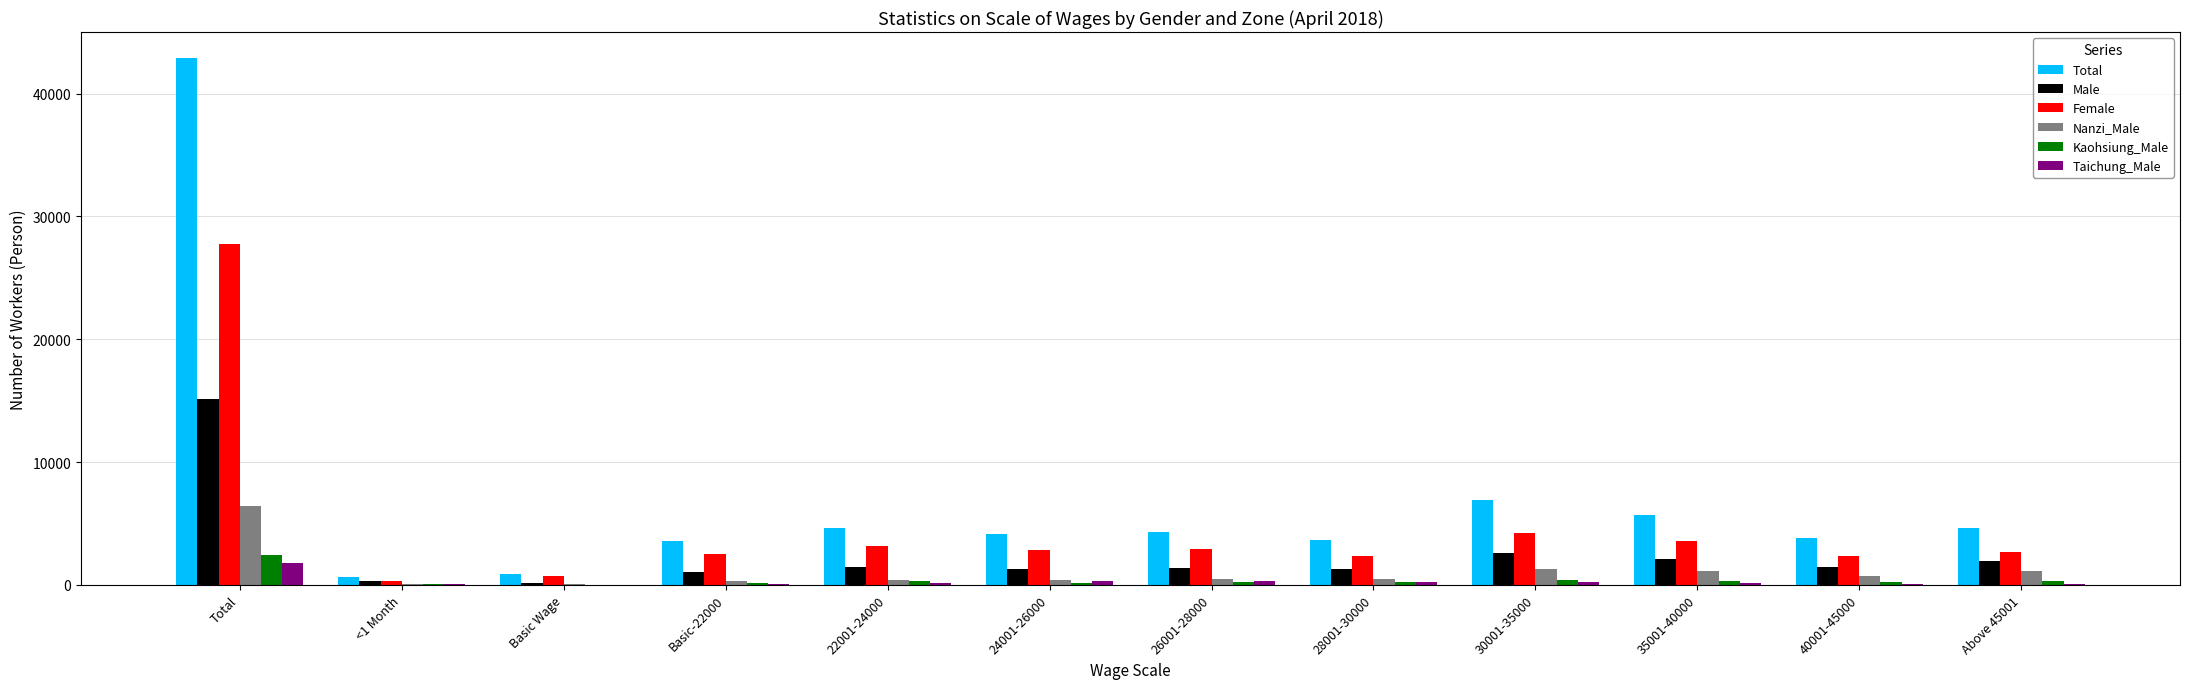

How many groups of bars are there?

12